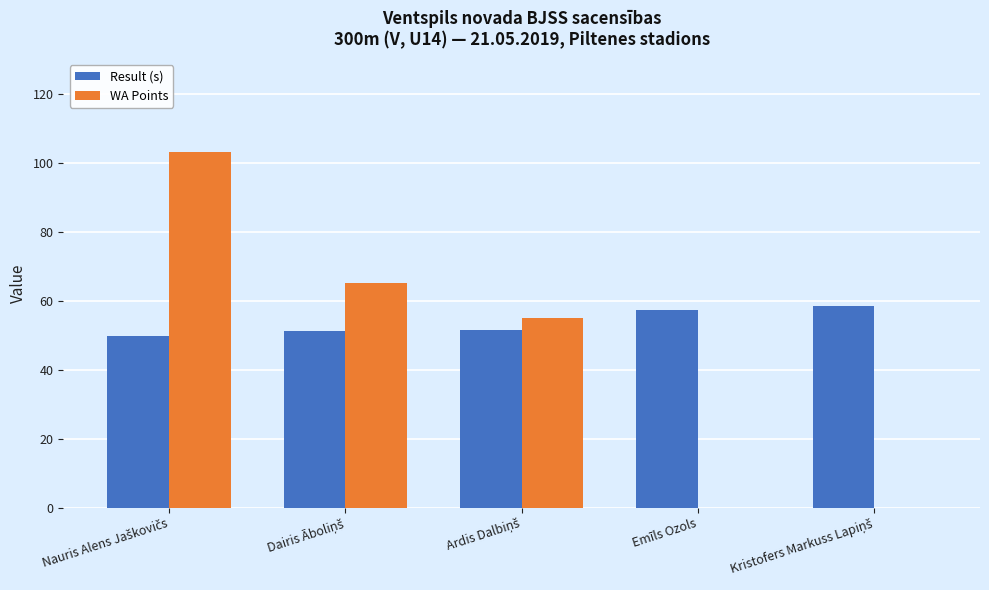

Count the number of data series in this chart.

2